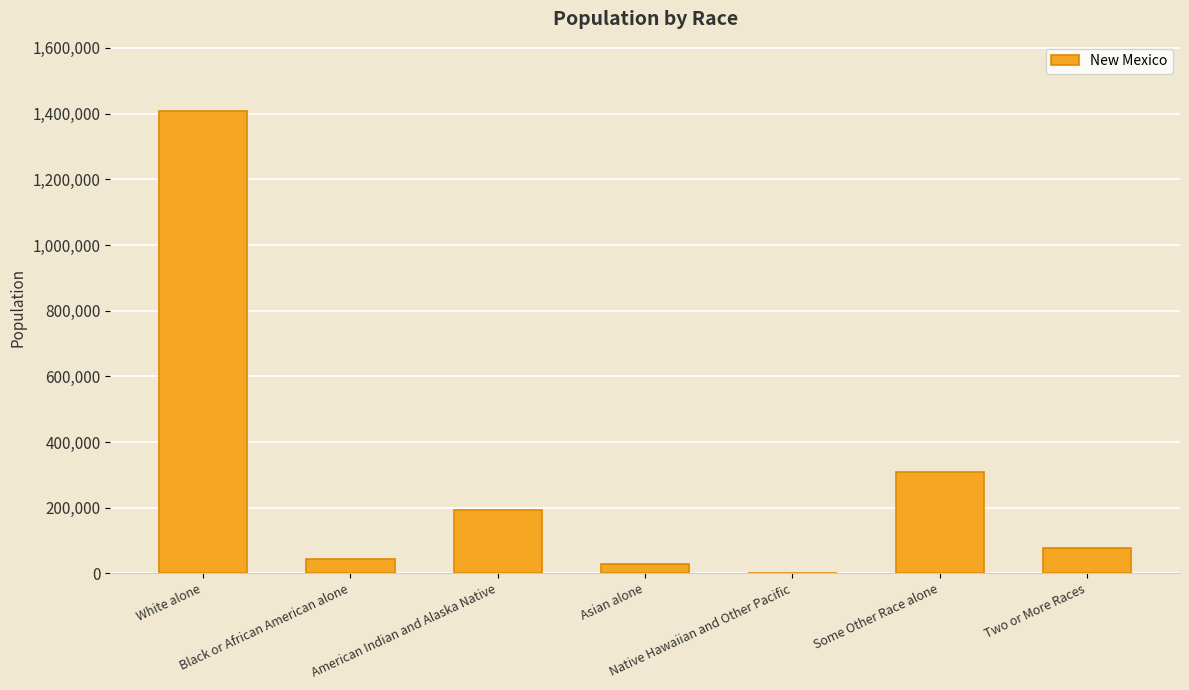

What is the greatest value displayed?

1407876